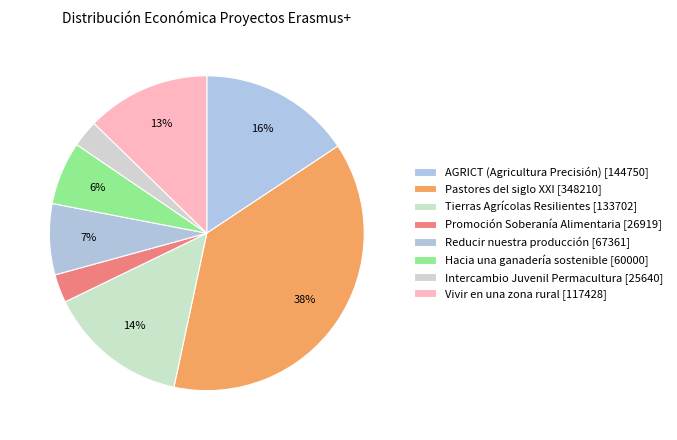

To the nearest percent, what is the average slice percentage?

12%